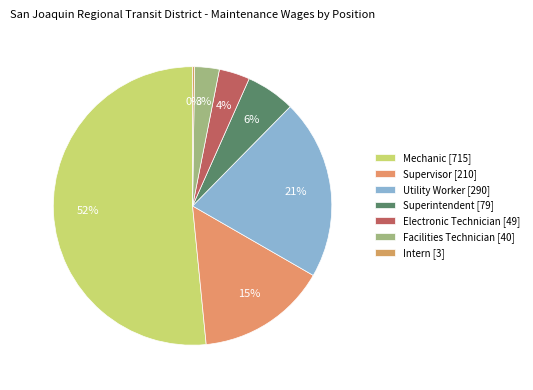

What percentage is the Mechanic slice, to the nearest percent?

52%